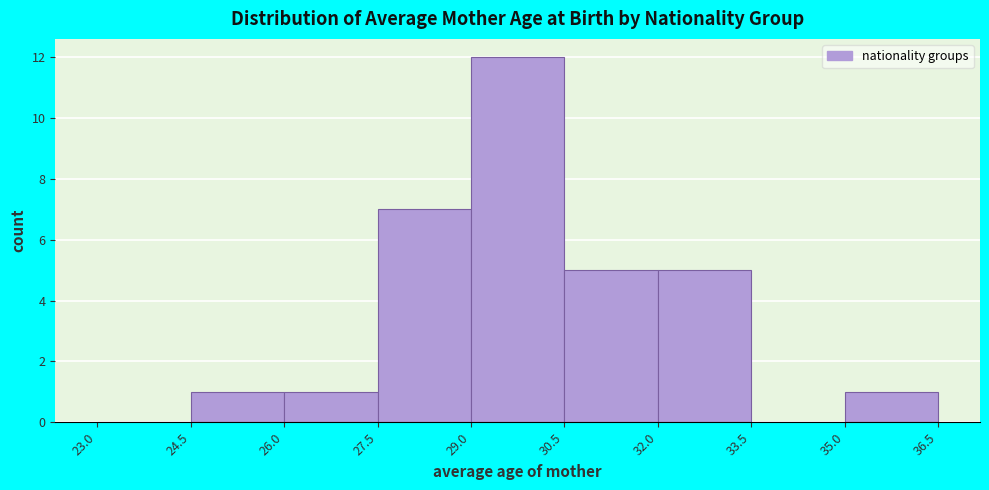

Reading left to right, list every bar in this chart as the range it spans on the x-axis followed by its height. The values are not printed on the chart, so give them approximately, as read against the axis.

23.0 to 24.5: 0
24.5 to 26.0: 1
26.0 to 27.5: 1
27.5 to 29.0: 7
29.0 to 30.5: 12
30.5 to 32.0: 5
32.0 to 33.5: 5
33.5 to 35.0: 0
35.0 to 36.5: 1